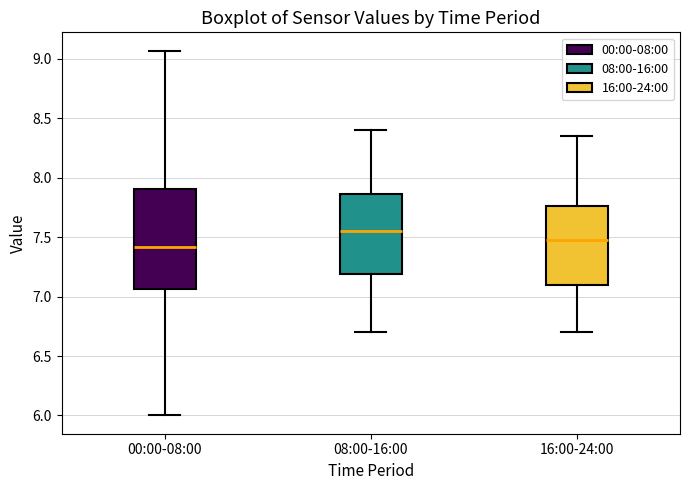

Which box's median line is the highest?

08:00-16:00